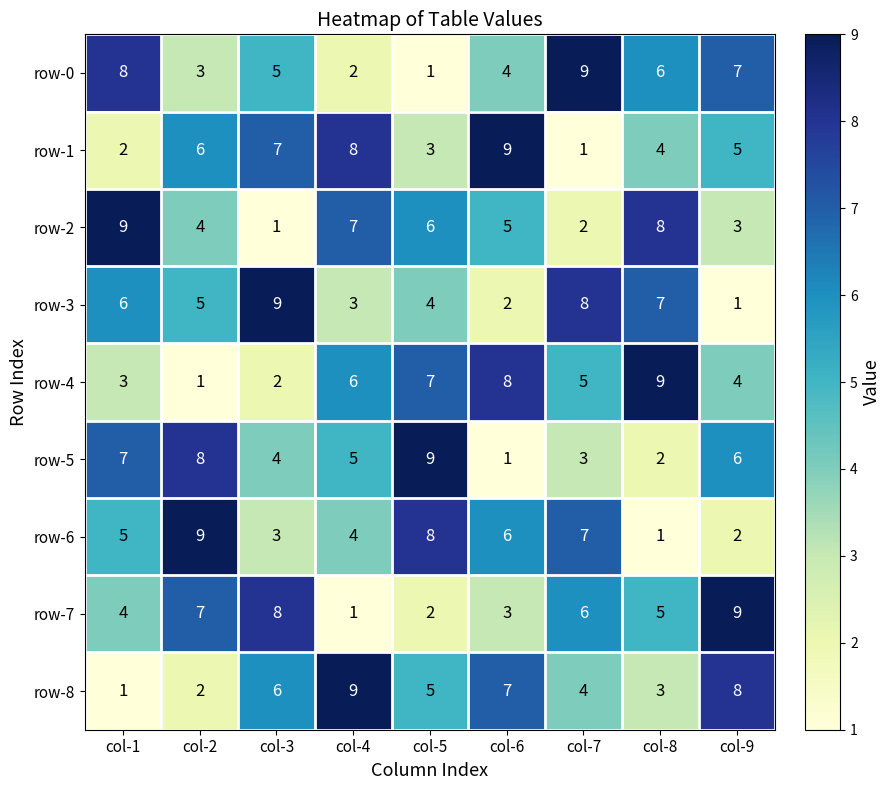

Rank the series at col-4 from lowest to highest value.

row-7, row-0, row-3, row-6, row-5, row-4, row-2, row-1, row-8